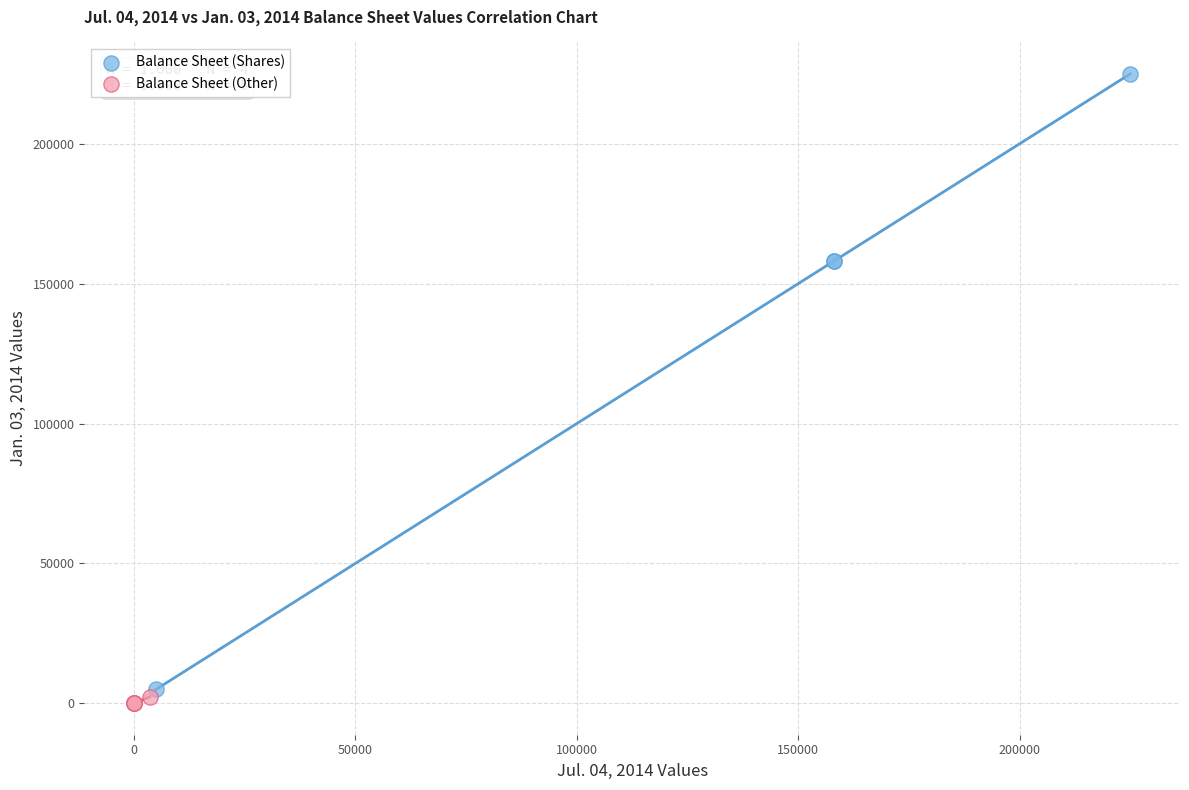

Which series contains the highest Y value?

Balance Sheet (Shares)